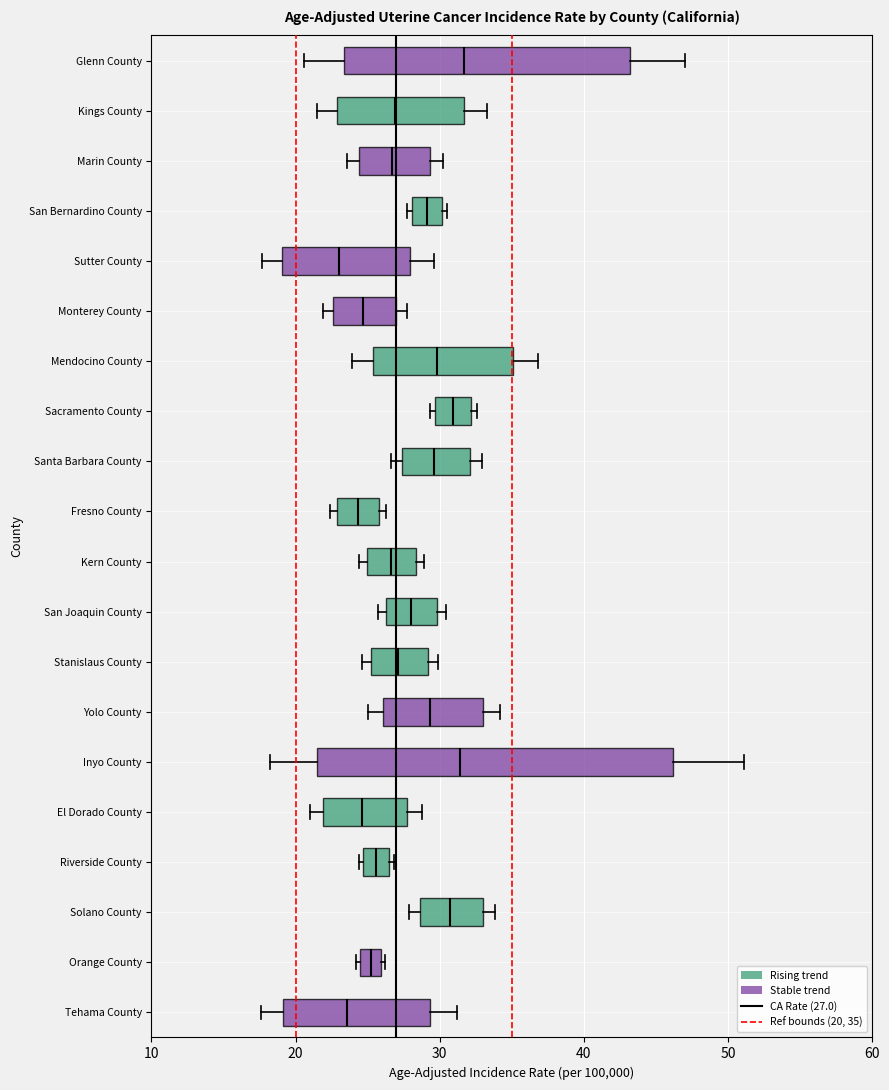

Where is the right edge of the box for Yolo County on the x-axis? The values are not printed on the chart, so give them approximately, as read against the axis.

33